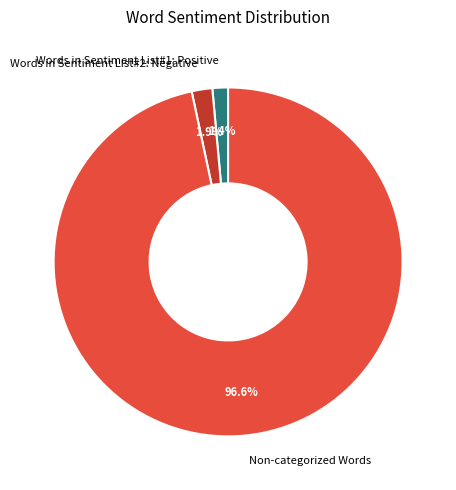

Is Non-categorized Words the majority of the pie?

Yes